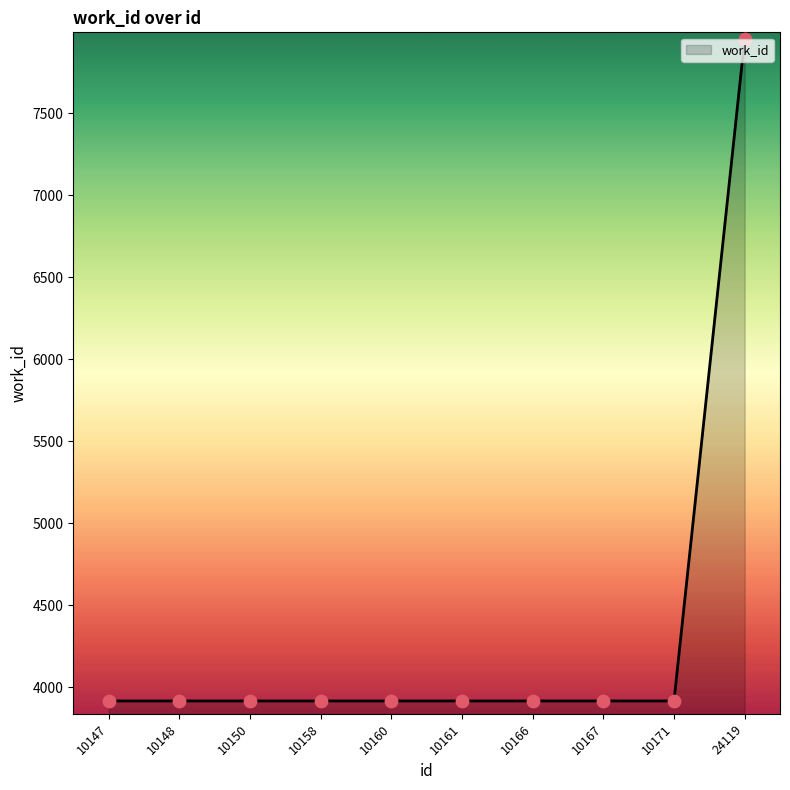

What is the ratio of the value at 10160 to the value at 10158?

1.0